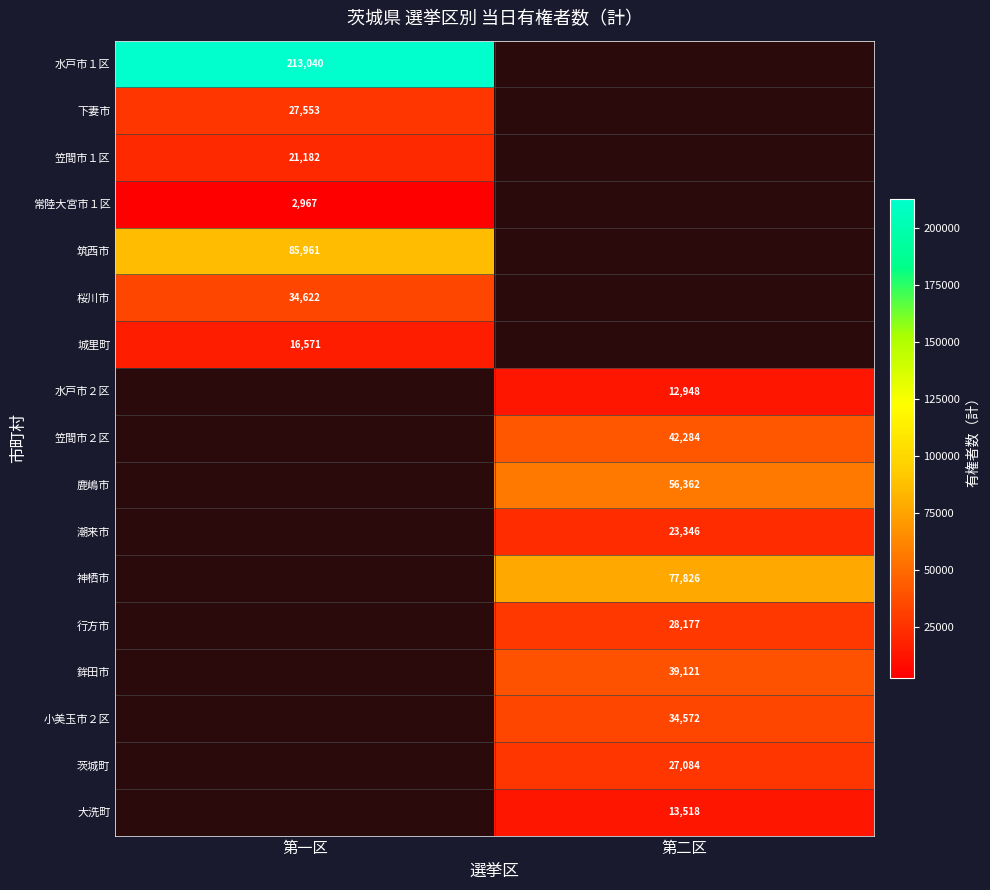

The value of 行方市 at 第二区 is 28177. True or false?

True